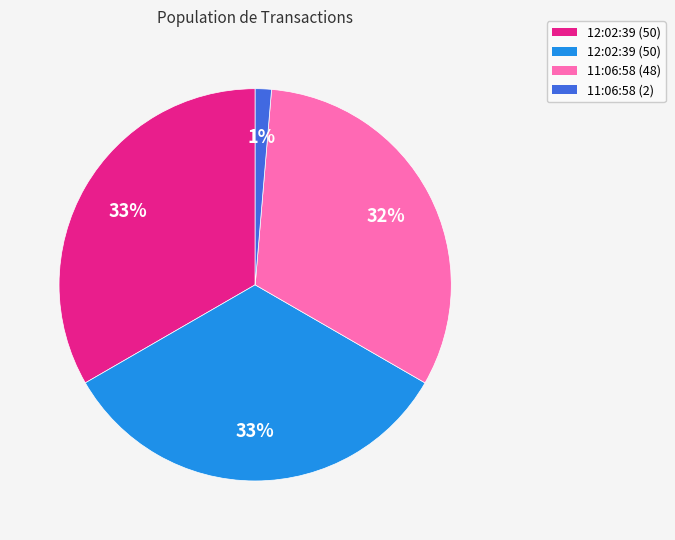

To the nearest percent, what is the difference between the largest and smallest slice percentages?

32%